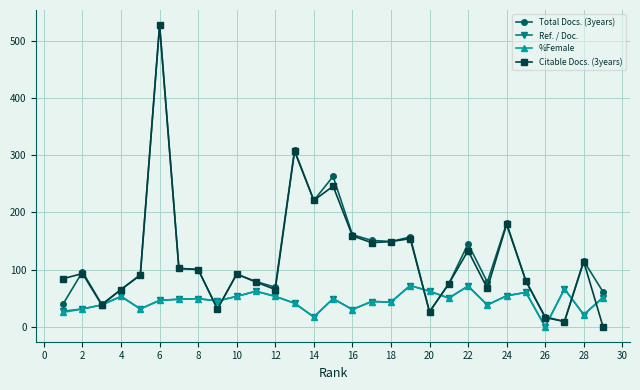

How many values in the Total Docs. (3years) series are below 92?

14